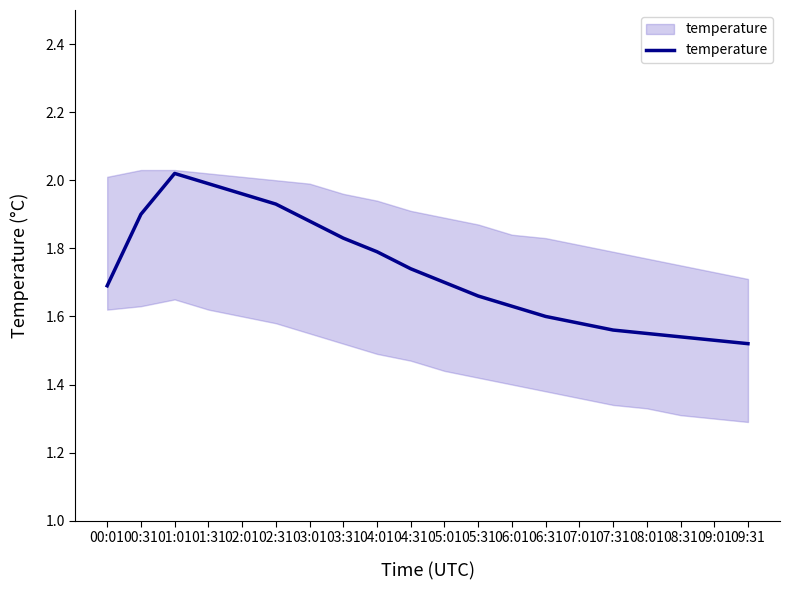

Approximately how many times larger is the value at 04:01 compared to 09:01?

1.2